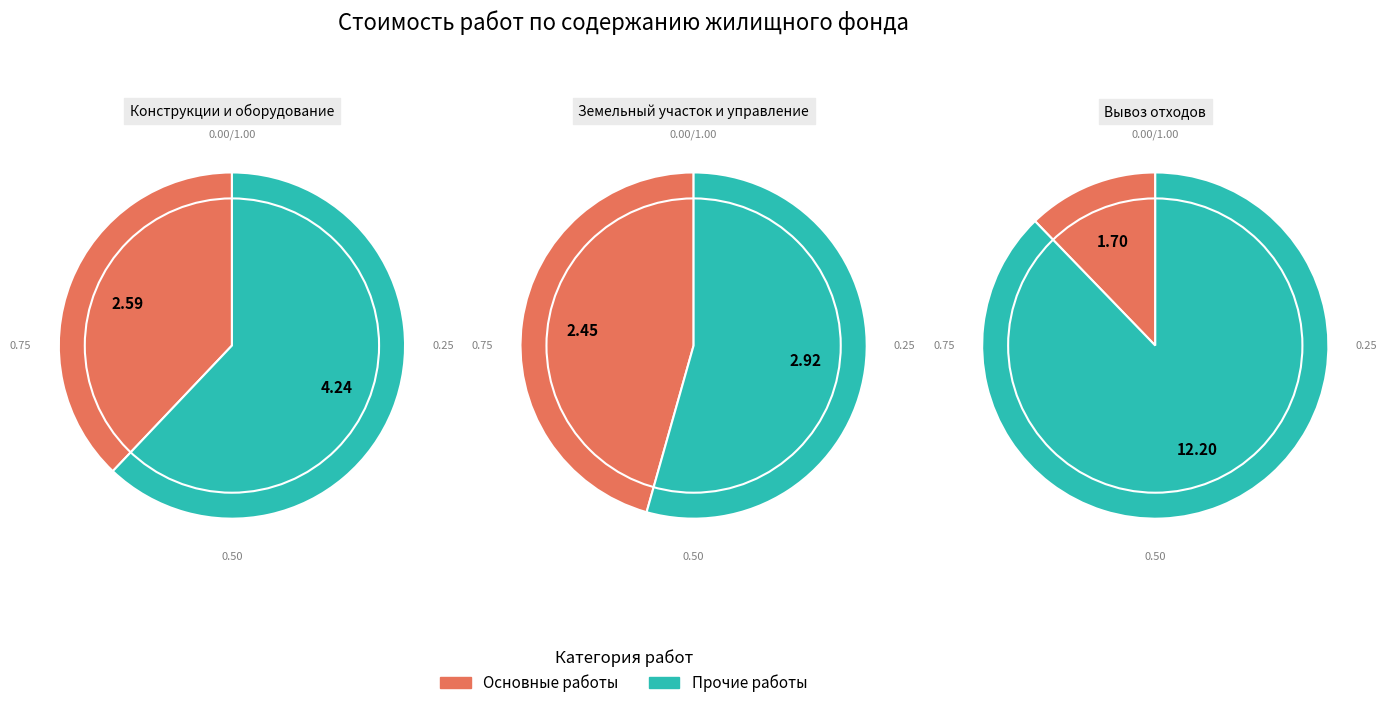

Does Работы по обеспечению вывоза бытовых отходов account for over 50% of the chart?

No